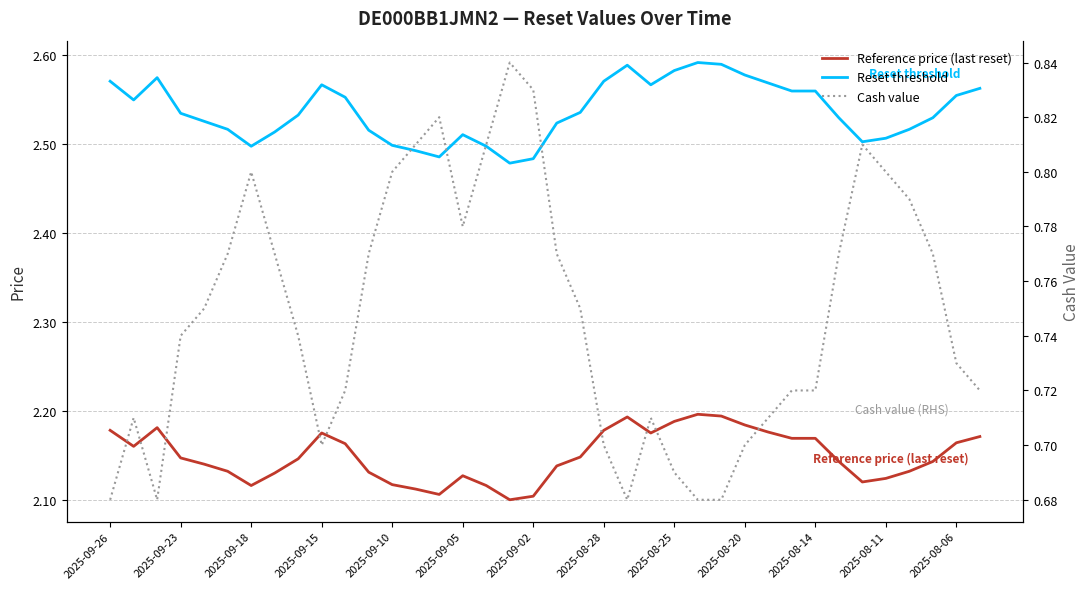

What is the approximate value of Cash value at 17?

0.8